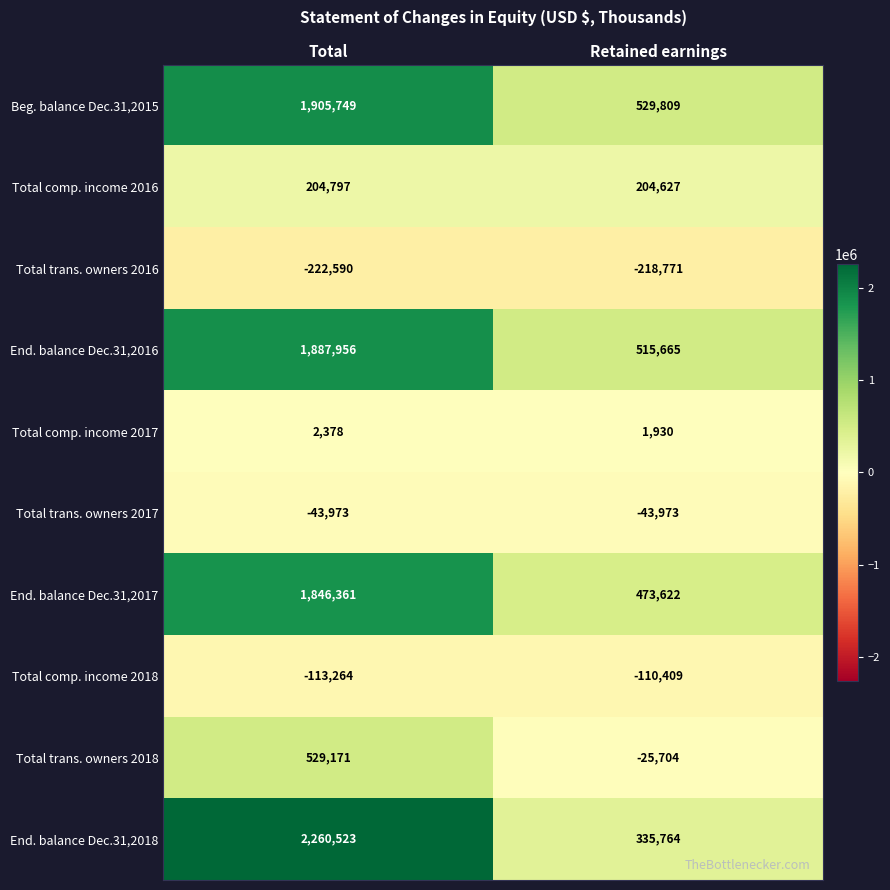

What is the smallest value displayed?

-222590